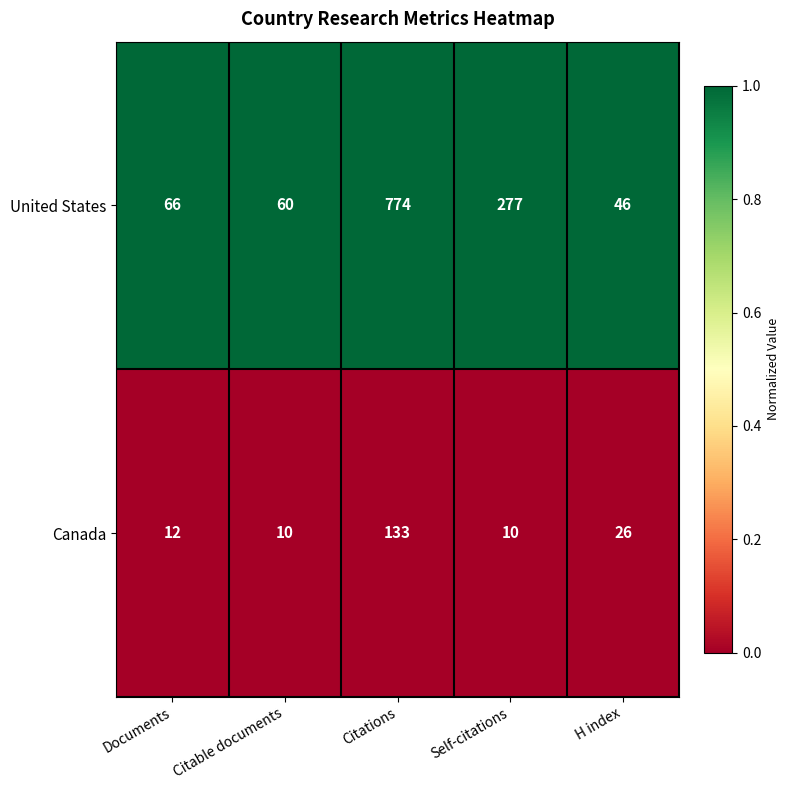

Which series has the widest spread of values?

United States